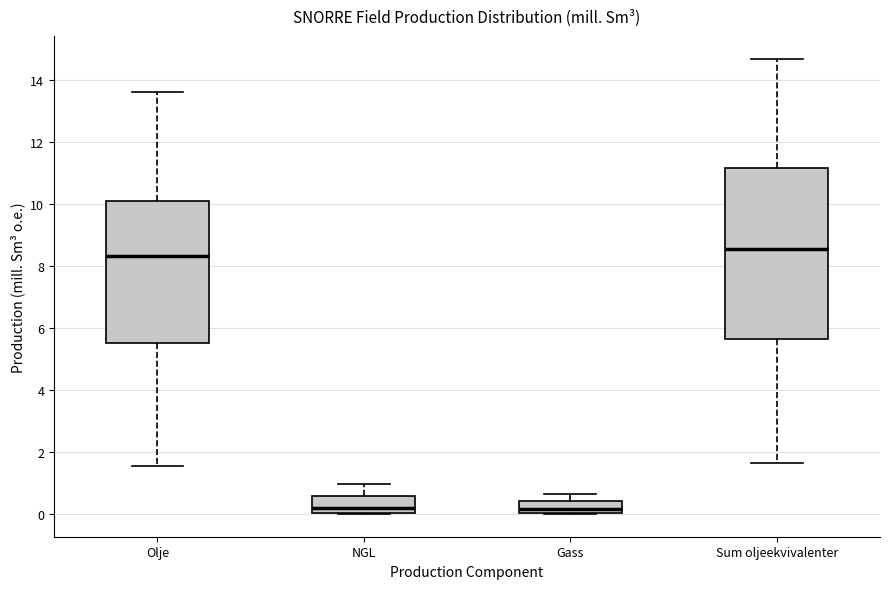

Where does the lower whisker of the box for Olje end on the y-axis? The values are not printed on the chart, so give them approximately, as read against the axis.

1.6